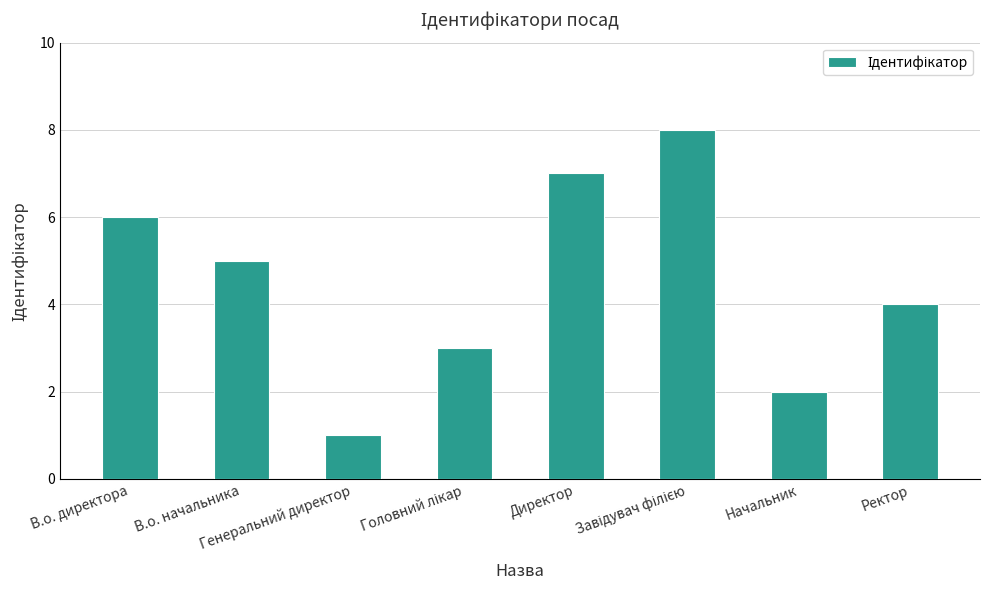

What position from the right is Ректор?

1